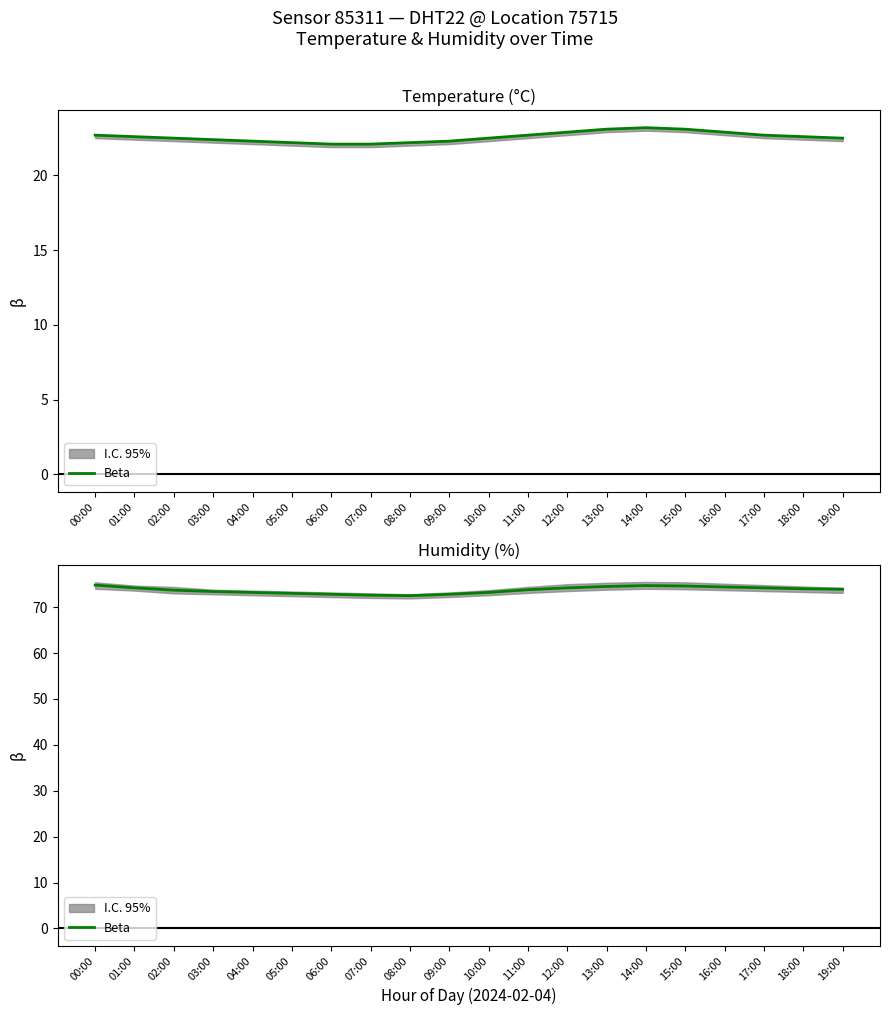

How many lines are shown in the chart?

1